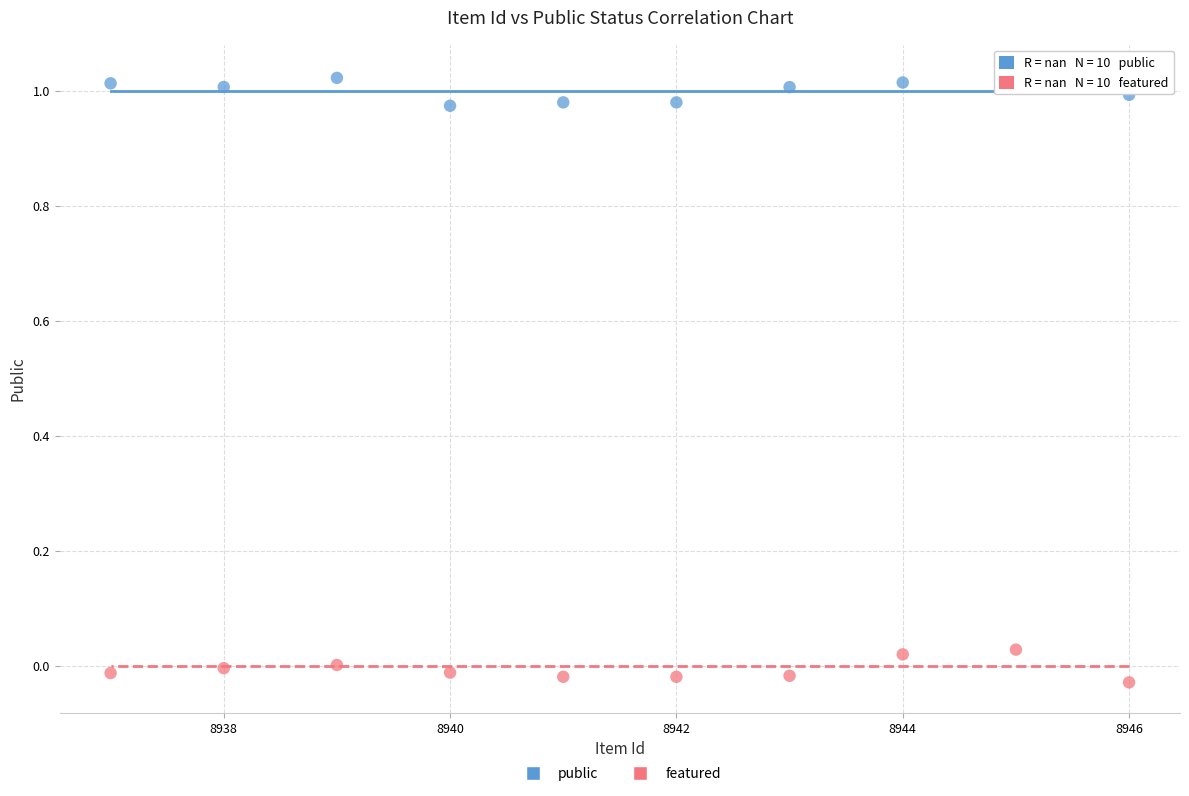

Across all data points, what is the range of Y values (max minus min)?

1.1